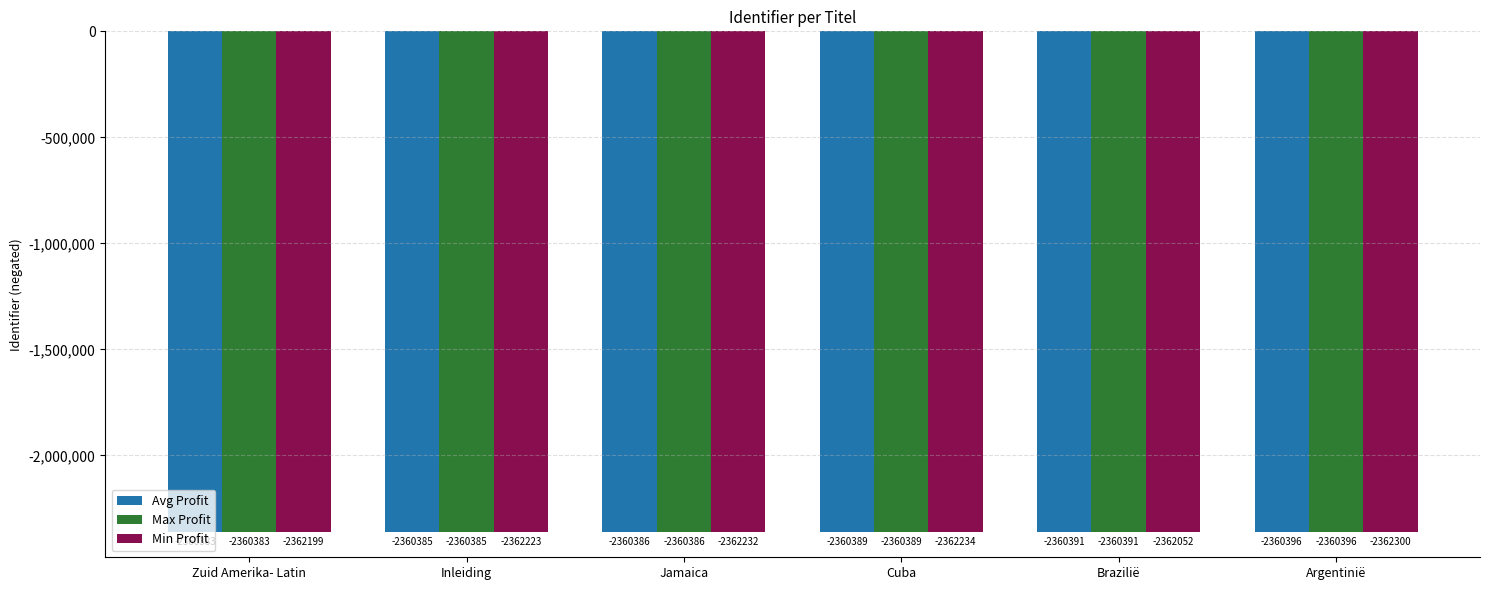

Which label corresponds to the smallest value in the chart?

Argentinië